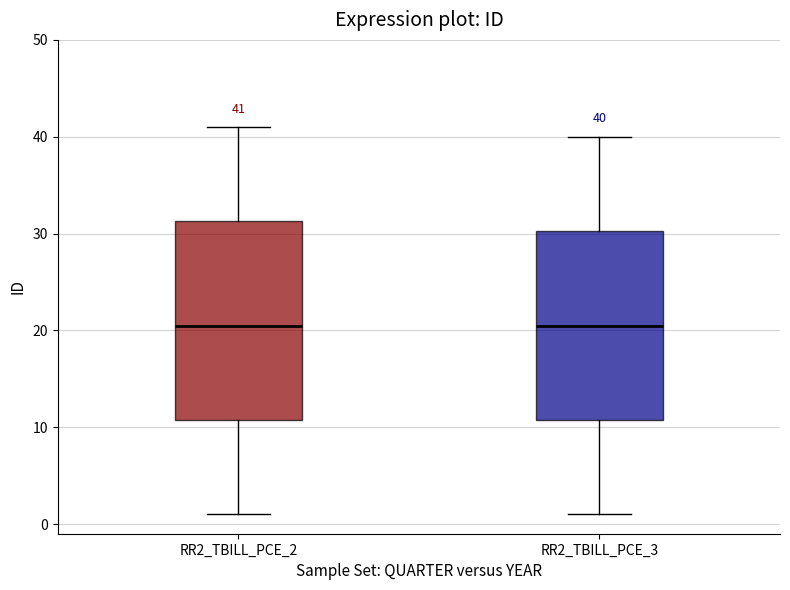

Which box is the tallest, from its lower edge to its upper edge?

RR2_TBILL_PCE_2